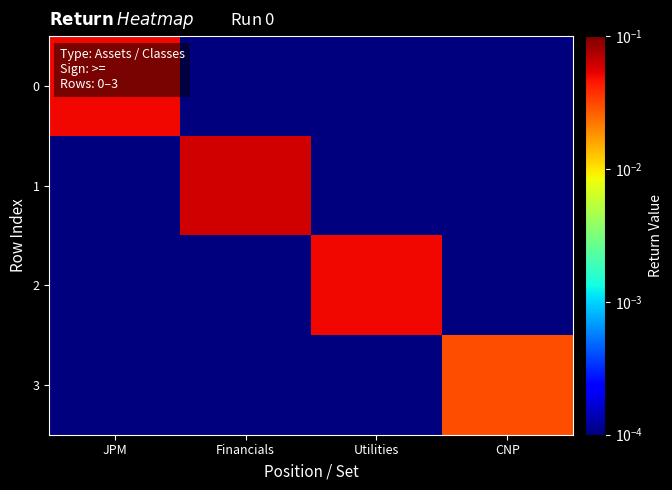

Which series changed the most between JPM and Financials?

1